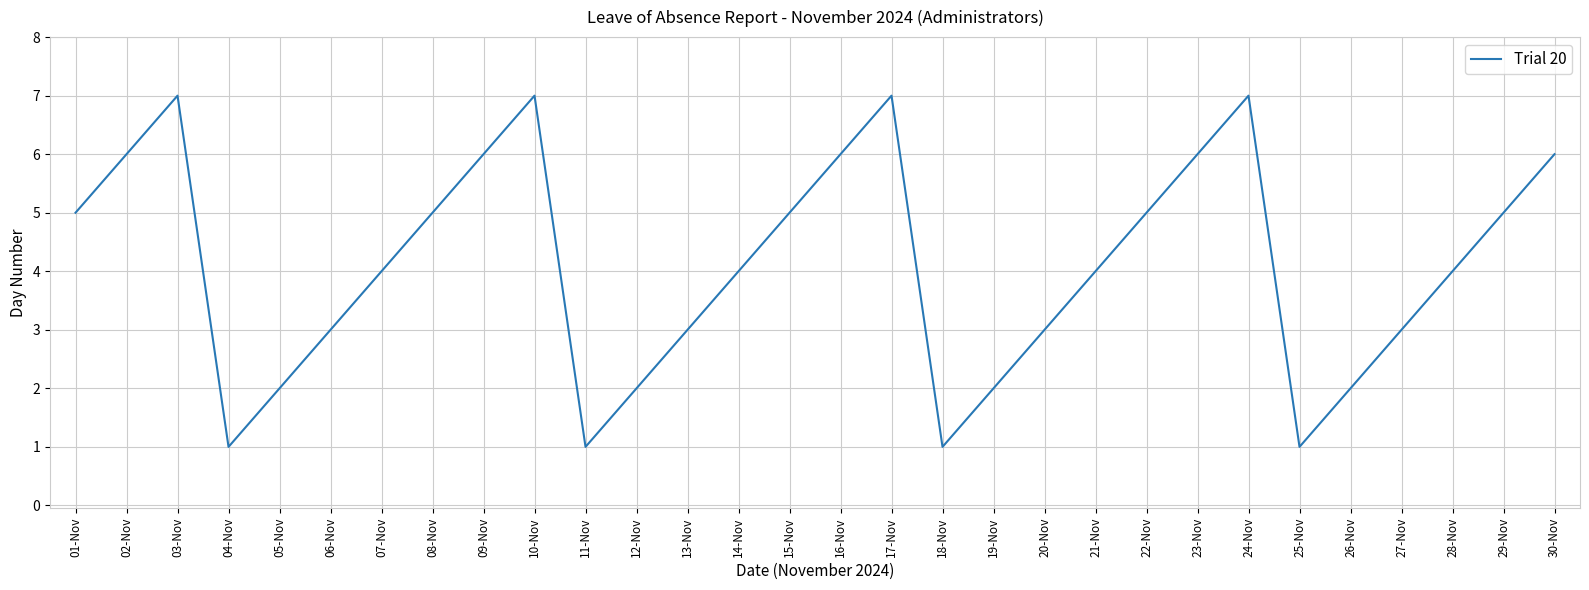

What is the maximum value shown in the chart?

7